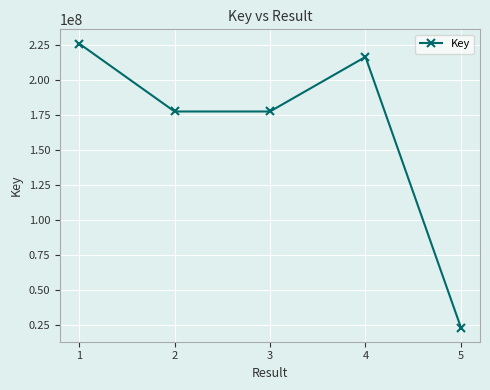

At which label is the value closest to 124681107?

2